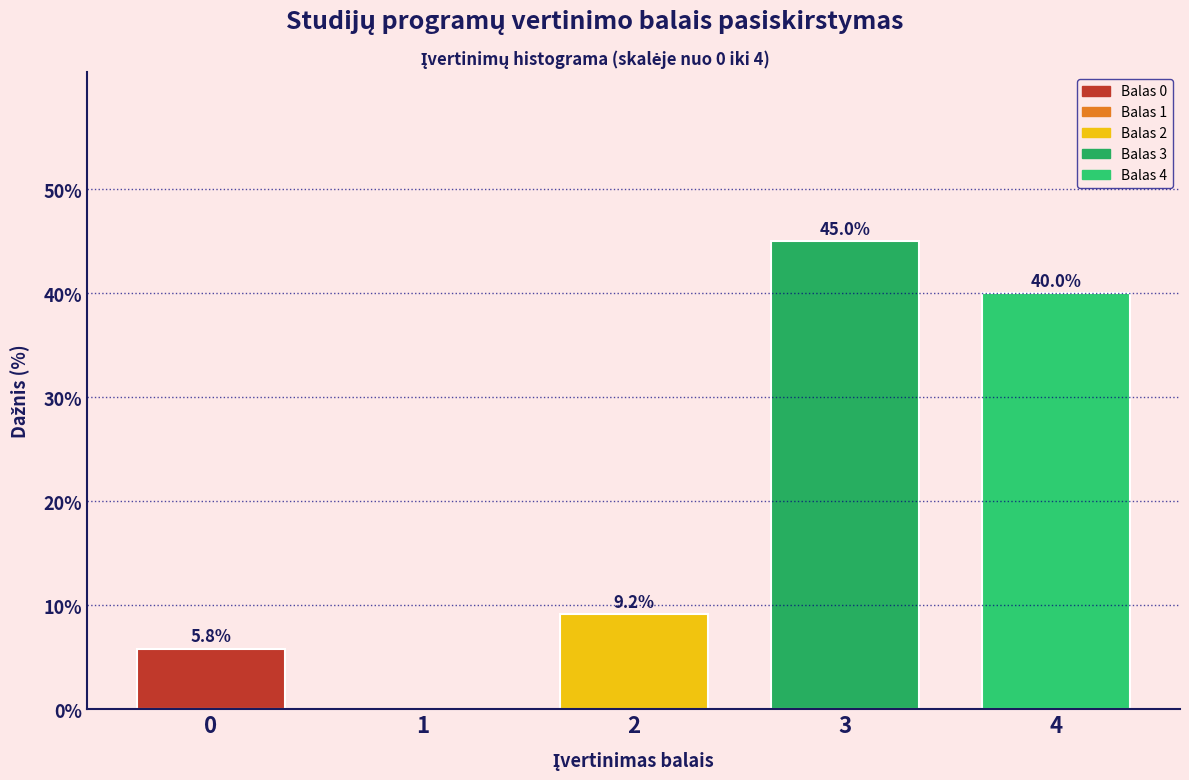

Reading left to right, list all the values displayed in this chart.

0=5.8	1=0.0	2=9.2	3=45.0	4=40.0